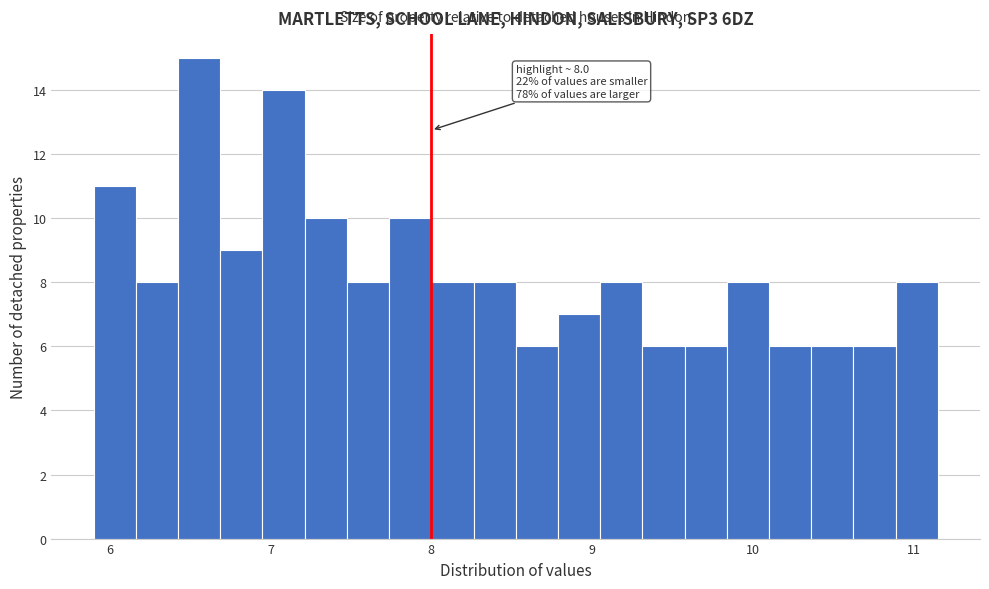

Around what value on the x-axis is the tallest bar? Give the approximate position of its centre, as read against the axis.

6.6